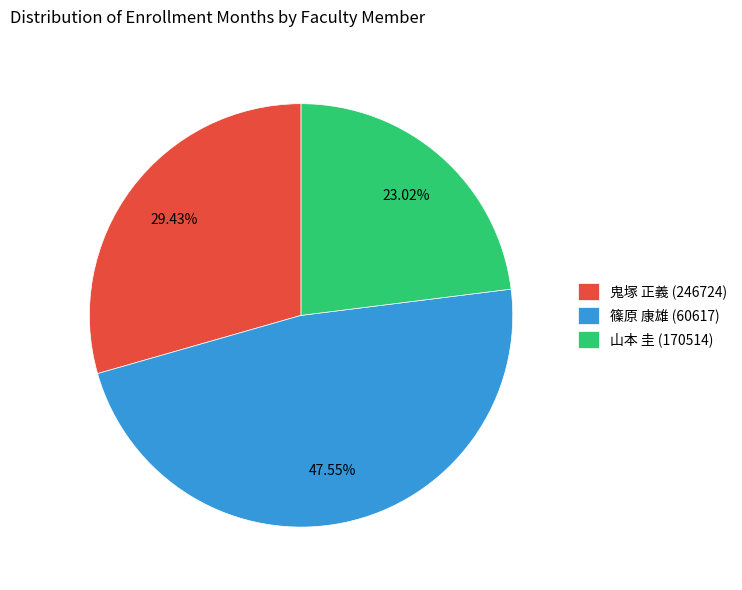

Is there a majority slice in this chart?

No